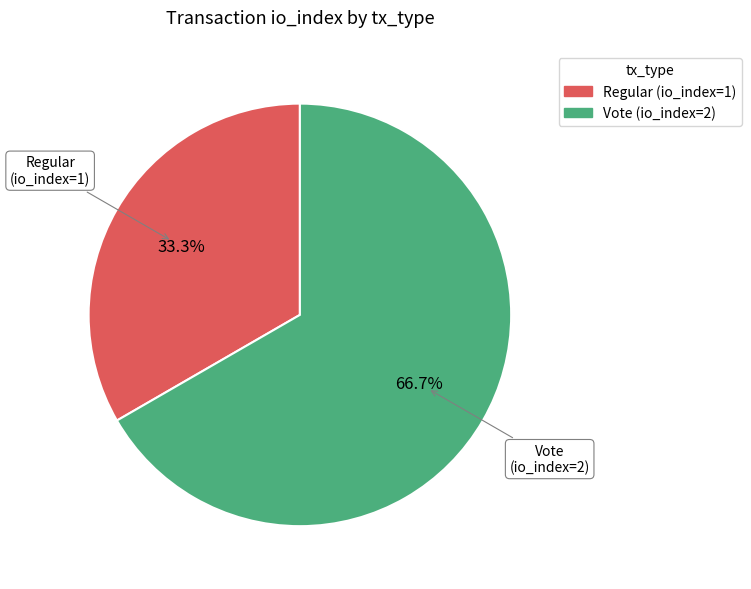

To the nearest percent, what is the difference between the Vote and Regular slice percentages?

33%